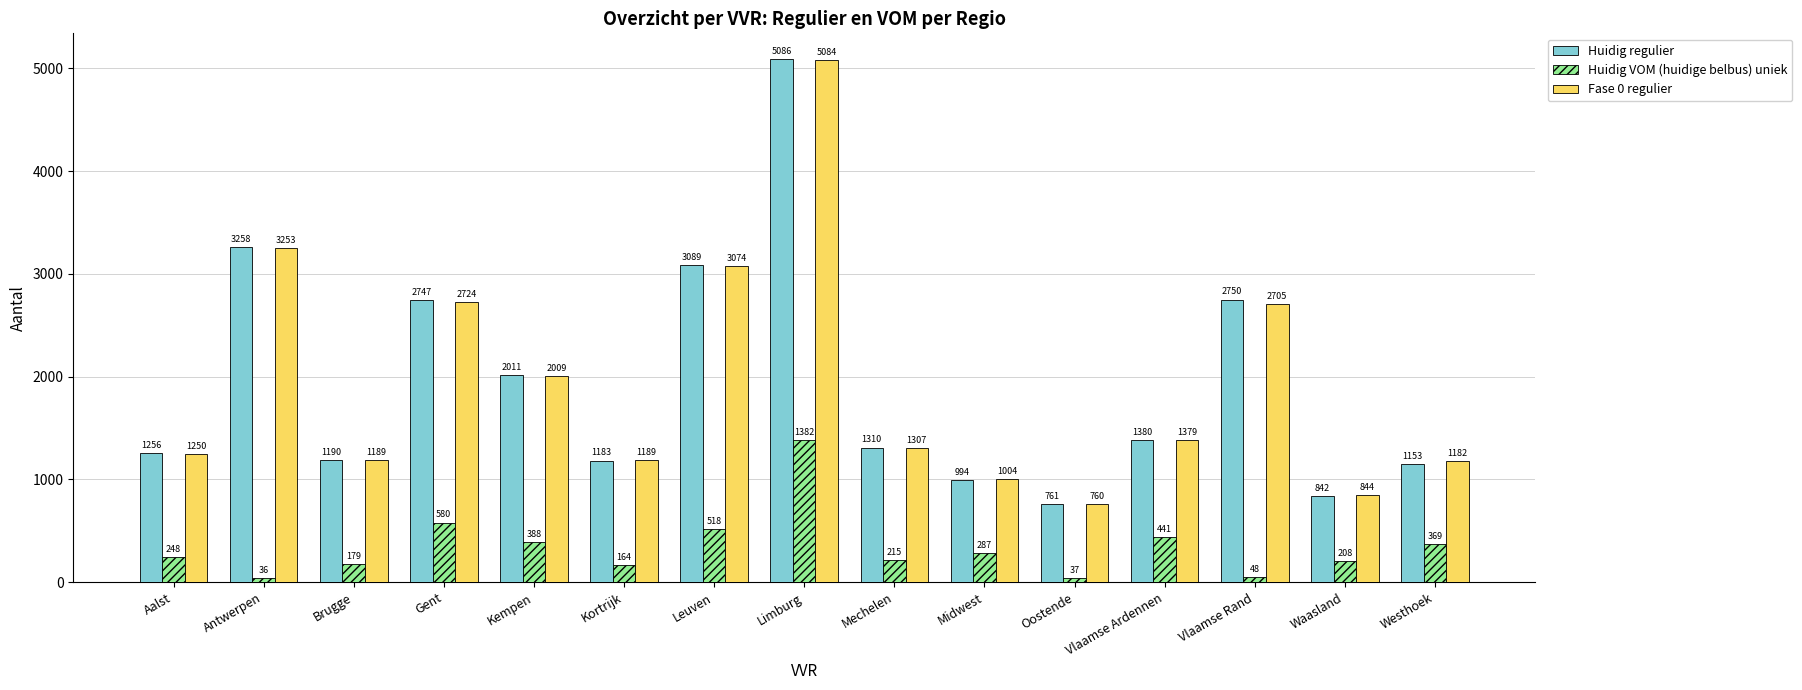

What is the total value across all series at Leuven?

6681